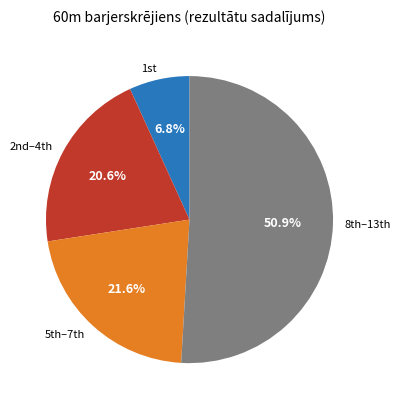

Which category has the biggest portion of the pie?

8th–13th